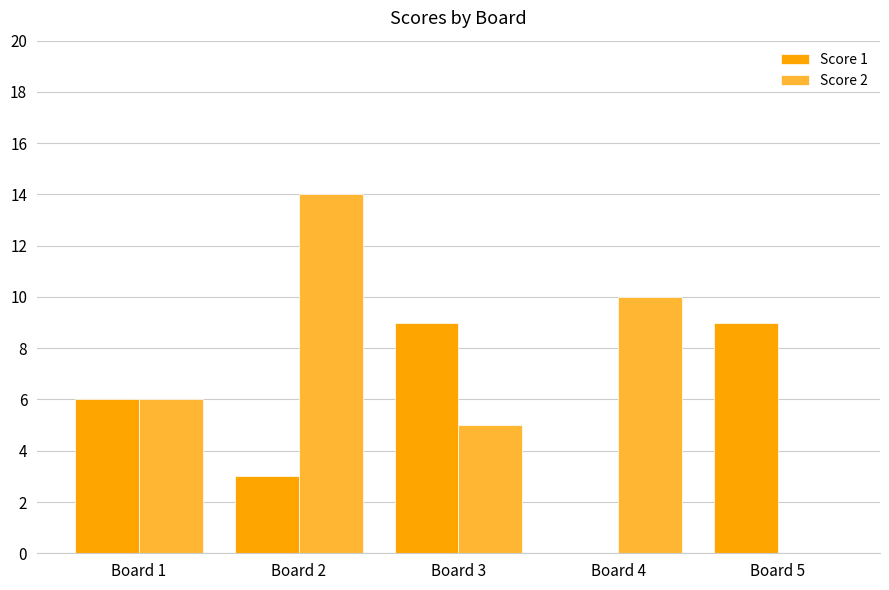

Reading left to right, extract all data points from this chart.

Score 1: Board 1=6	Board 2=3	Board 3=9	Board 4=0	Board 5=9
Score 2: Board 1=6	Board 2=14	Board 3=5	Board 4=10	Board 5=0